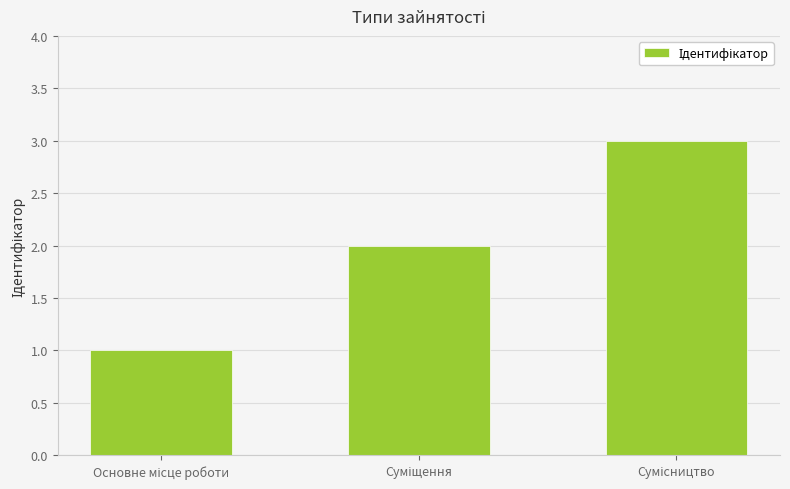

What is the greatest value displayed?

3